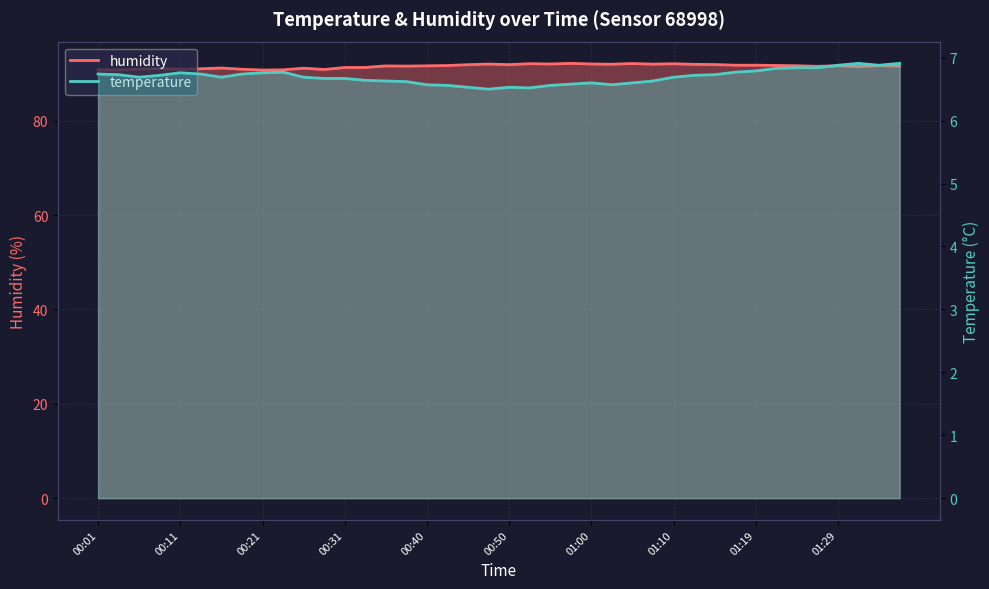

Reading left to right, transcribe all the data shown in this chart.

temperature: 6.7	6.7	6.7	6.7	6.8	6.7	6.7	6.7	6.8	6.8	6.7	6.7	6.7	6.6	6.6	6.6	6.6	6.6	6.5	6.5	6.5	6.5	6.6	6.6	6.6	6.6	6.6	6.6	6.7	6.7	6.7	6.8	6.8	6.8	6.8	6.8	6.9	6.9	6.9	6.9
humidity: 90.8	90.8	91.0	91.0	90.9	91.0	91.2	90.9	90.8	90.8	91.1	90.9	91.3	91.3	91.6	91.6	91.7	91.7	91.9	92.0	91.9	92.1	92.0	92.2	92.0	92.0	92.1	92.0	92.1	92.0	91.9	91.8	91.8	91.7	91.7	91.5	91.7	91.5	91.7	91.6